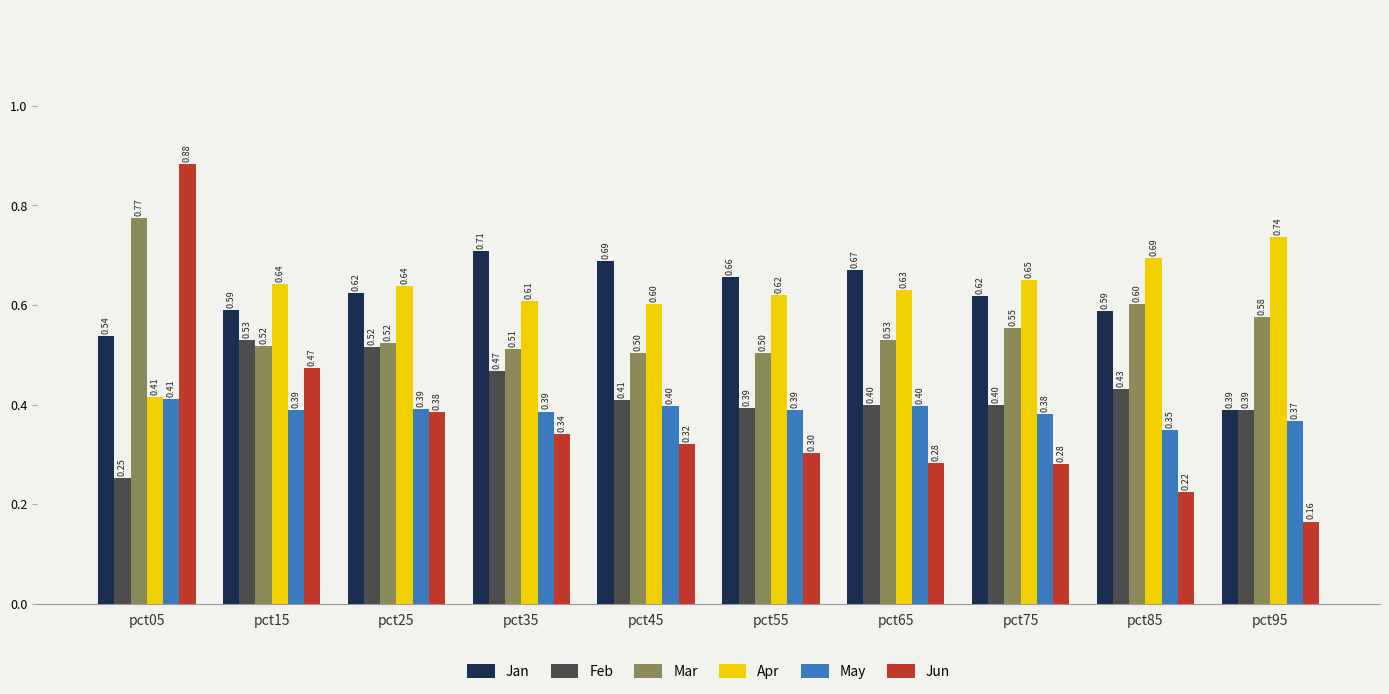

Which series changed the most between pct75 and pct85?

Jun